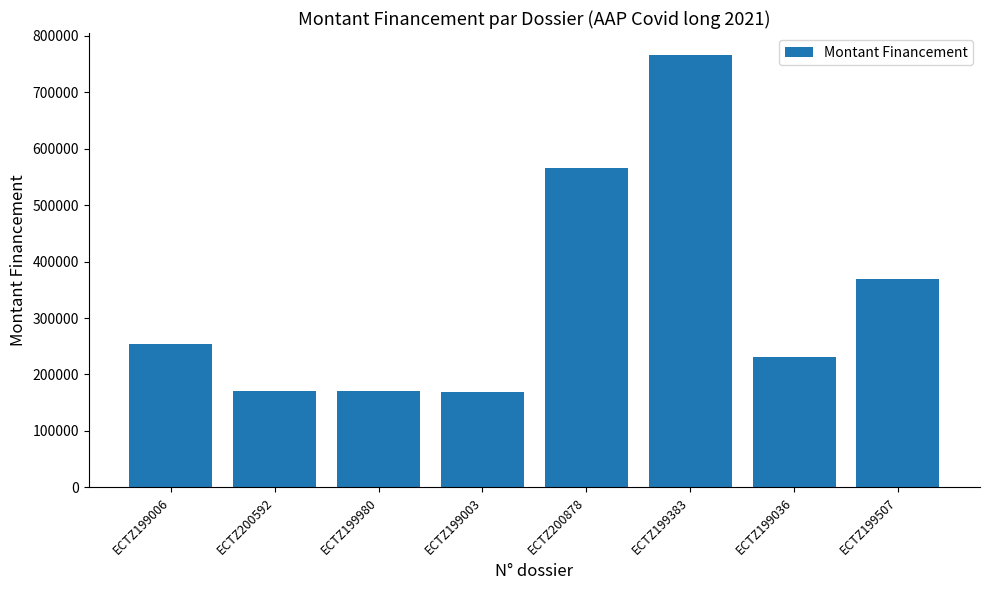

What value does the data have at ECTZ200592?

170040